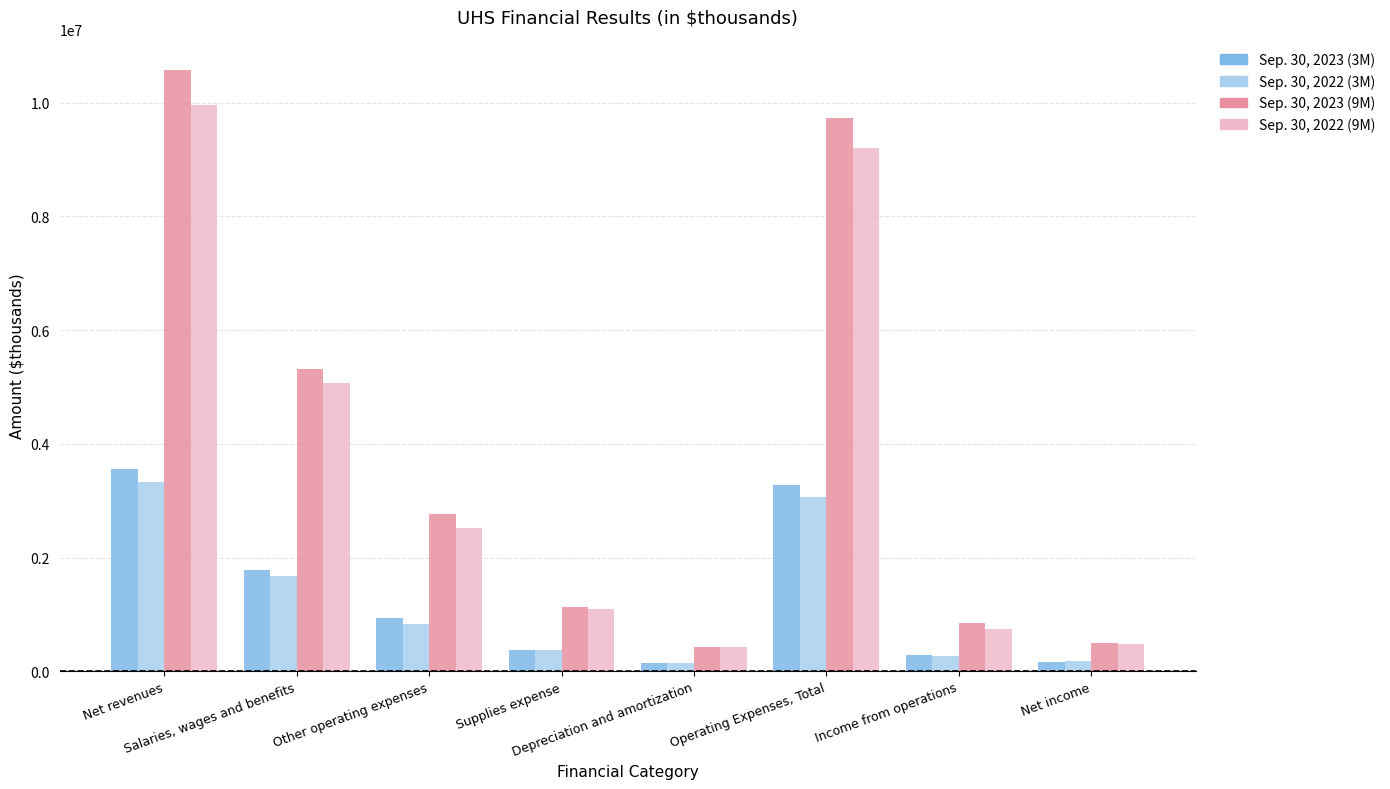

How many bars are there in each group?

4